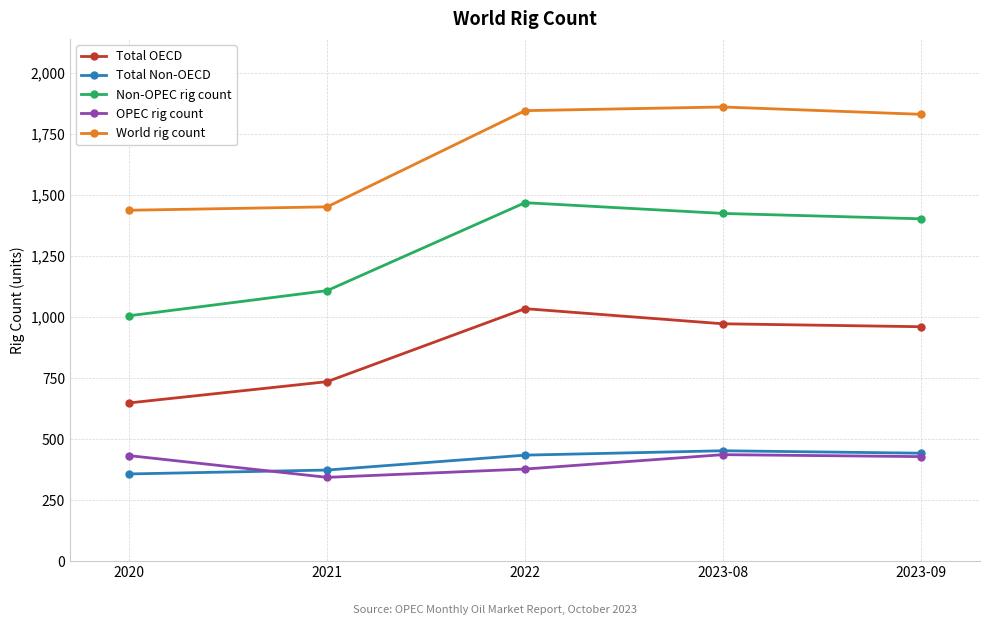

What is the sum of the Total Non-OECD values at 2020 and 2023-09?

799